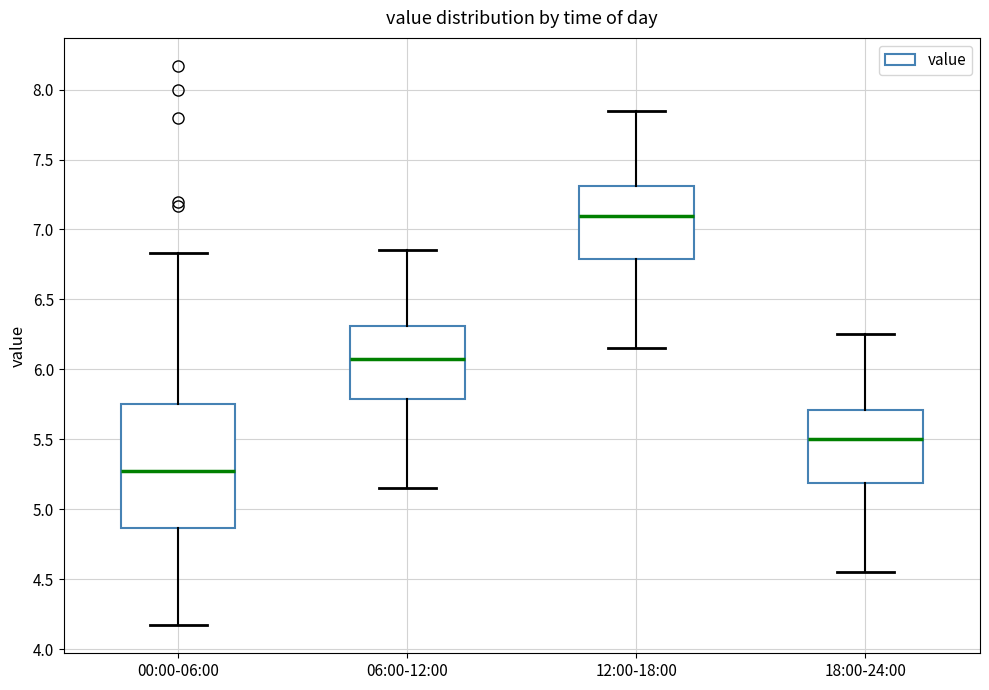

Reading left to right, read every box against the y-axis: the position of its median line, the range the box covers, and the ends of its whiskers. The values are not printed on the chart, so give them approximately, as read against the axis.

00:00-06:00: median 5.30, box 4.85 to 5.75, whiskers 4.15 to 6.85
06:00-12:00: median 6.10, box 5.80 to 6.30, whiskers 5.15 to 6.85
12:00-18:00: median 7.10, box 6.80 to 7.30, whiskers 6.15 to 7.85
18:00-24:00: median 5.50, box 5.20 to 5.70, whiskers 4.55 to 6.25